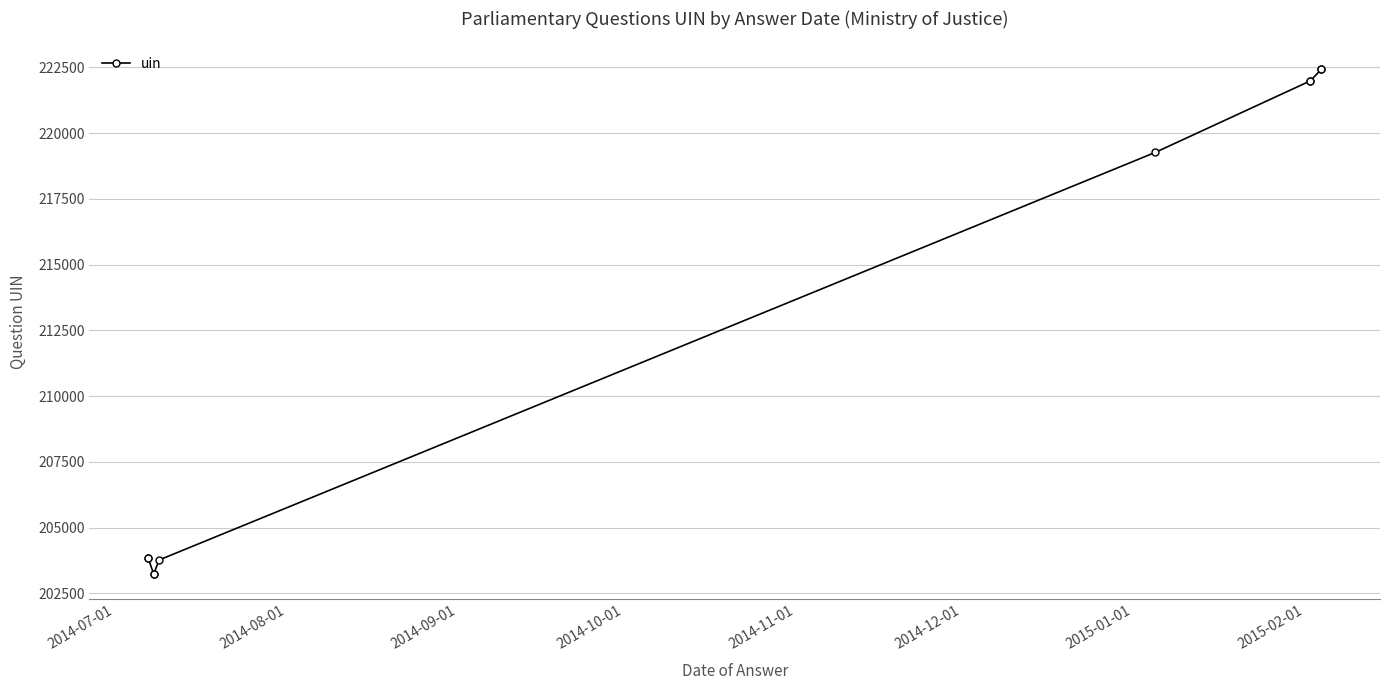

Between 2014-09-01 and 2015-01-01, which is larger?

2015-01-01